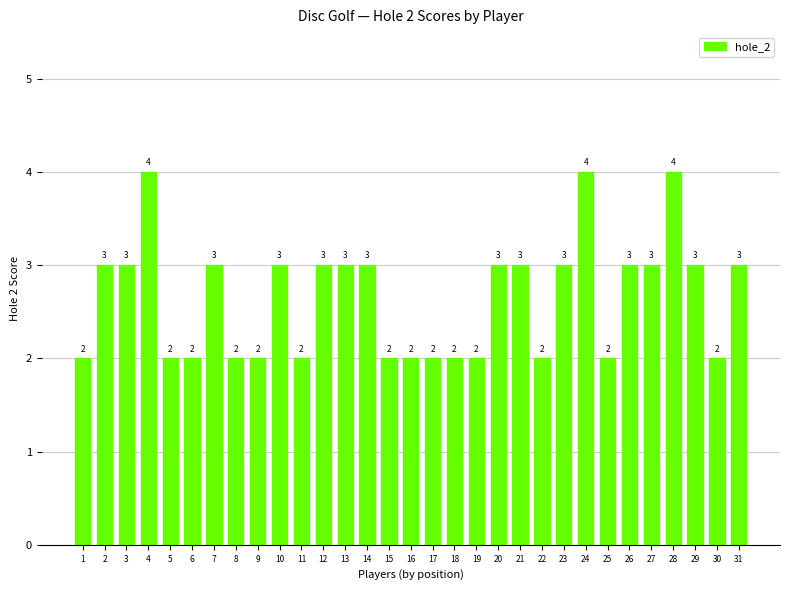

What is the maximum value shown in the chart?

4